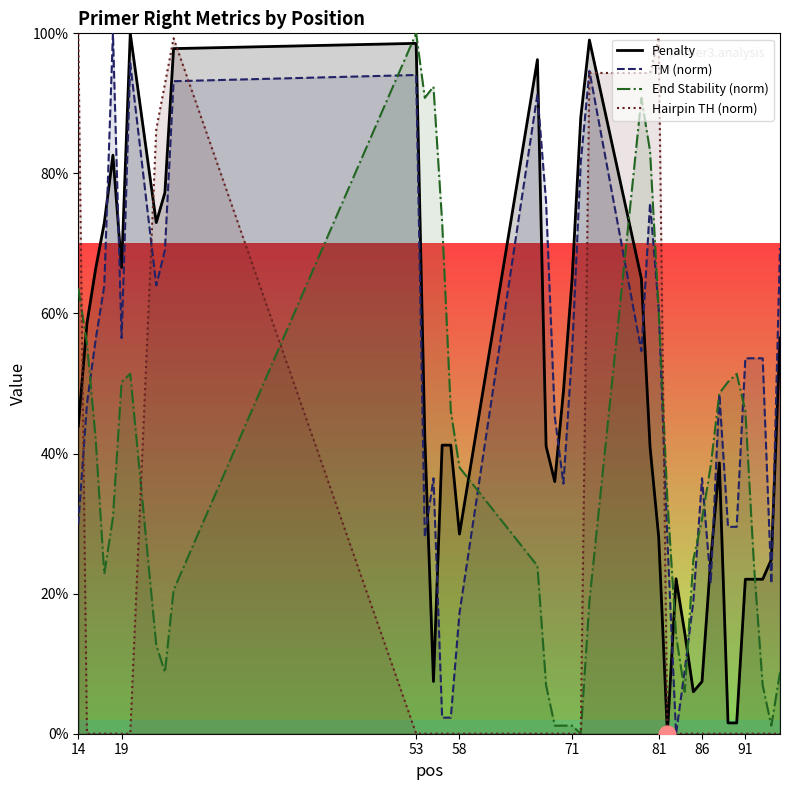

What is the difference between the highest and lowest values at 71?

64.9